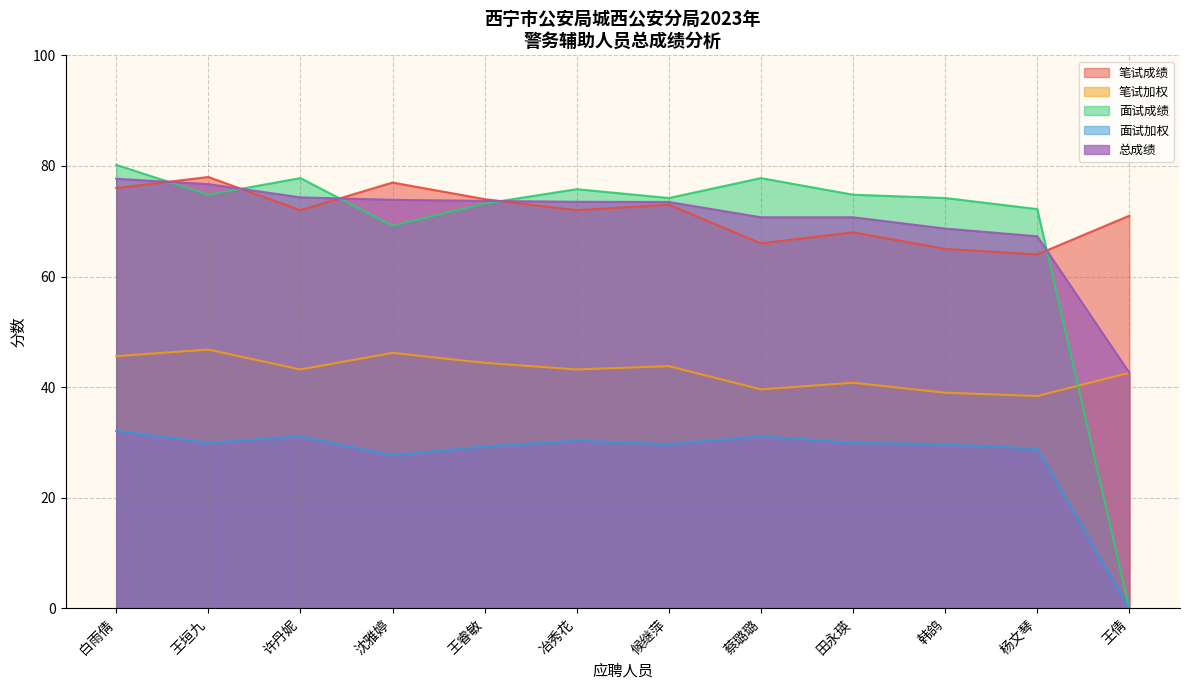

Reading left to right, extract all data points from this chart.

笔试成绩: 76.0	78.0	72.0	77.0	74.0	72.0	73.0	66.0	68.0	65.0	64.0	71.0
笔试加权: 45.6	46.8	43.2	46.2	44.4	43.2	43.8	39.6	40.8	39.0	38.4	42.6
面试成绩: 80.2	74.8	77.8	69.2	73.2	75.8	74.2	77.8	74.8	74.2	72.2	0.0
面试加权: 32.1	29.9	31.1	27.7	29.3	30.3	29.7	31.1	29.9	29.7	28.9	0.0
总成绩: 77.7	76.7	74.3	73.9	73.7	73.5	73.5	70.7	70.7	68.7	67.3	42.6